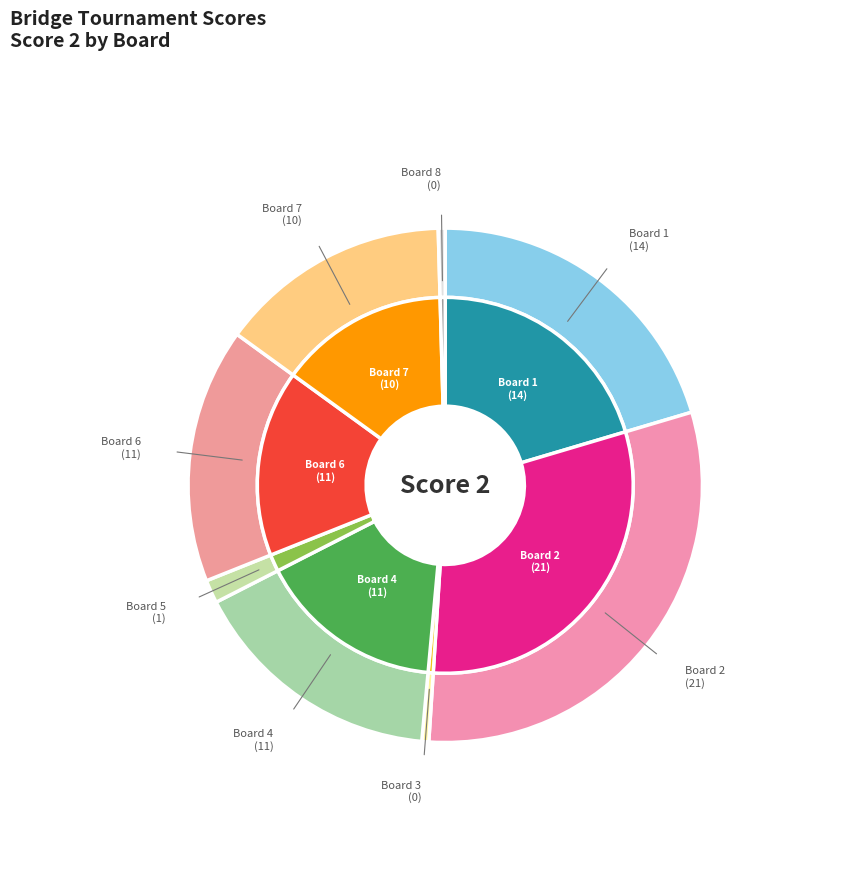

To the nearest percent, what is the combined percentage of Board 2 and Board 5?

32%